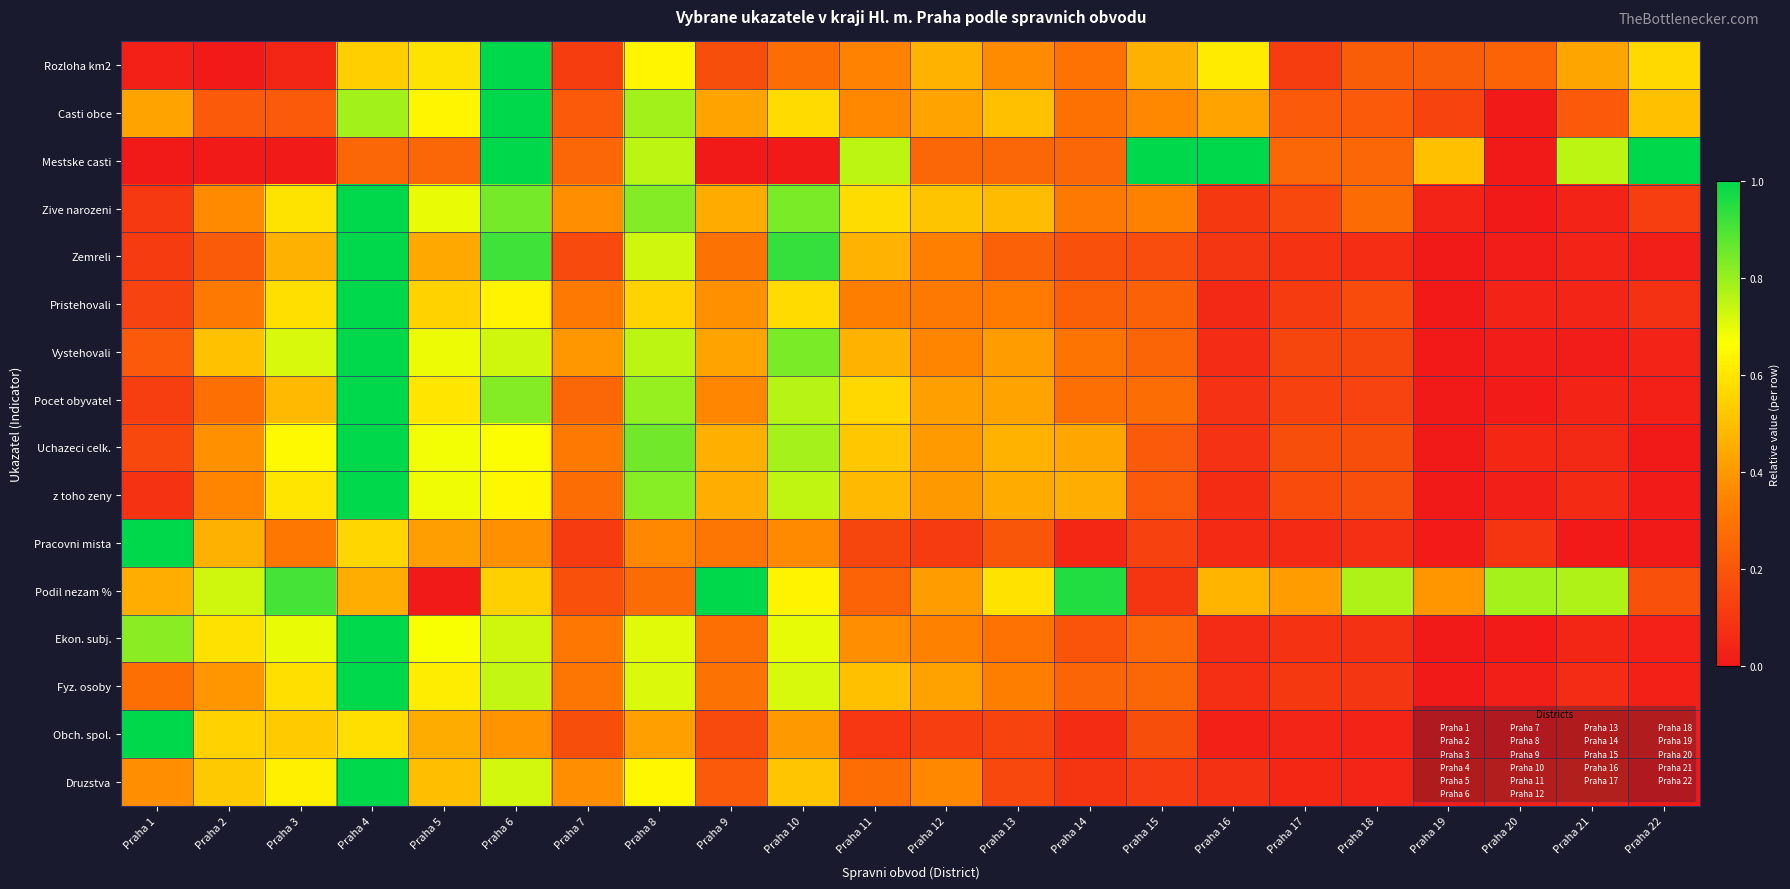

What is the total value across all series at Praha 6?

11.8